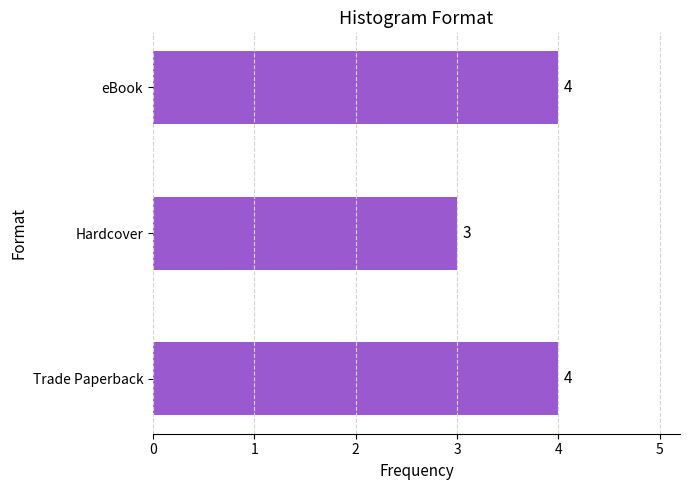

The chart shows a value of 4 at eBook. True or false?

True